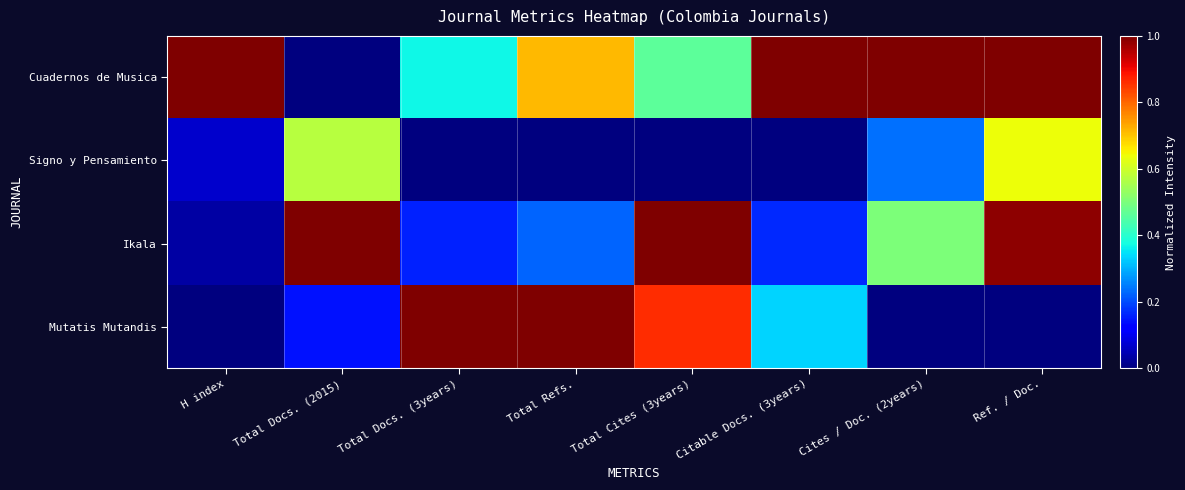

Reading left to right, what are all the values shown in this chart?

Cuadernos de Musica: H index=1.0	Total Docs. (2015)=0.0	Total Docs. (3years)=0.4	Total Refs.=0.7	Total Cites (3years)=0.5	Citable Docs. (3years)=1.0	Cites / Doc. (2years)=1.0	Ref. / Doc.=1.0
Signo y Pensamiento: H index=0.1	Total Docs. (2015)=0.6	Total Docs. (3years)=0.0	Total Refs.=0.0	Total Cites (3years)=0.0	Citable Docs. (3years)=0.0	Cites / Doc. (2years)=0.2	Ref. / Doc.=0.6
Ikala: H index=0.0	Total Docs. (2015)=1.0	Total Docs. (3years)=0.2	Total Refs.=0.2	Total Cites (3years)=1.0	Citable Docs. (3years)=0.2	Cites / Doc. (2years)=0.5	Ref. / Doc.=1.0
Mutatis Mutandis: H index=0.0	Total Docs. (2015)=0.1	Total Docs. (3years)=1.0	Total Refs.=1.0	Total Cites (3years)=0.9	Citable Docs. (3years)=0.3	Cites / Doc. (2years)=0.0	Ref. / Doc.=0.0